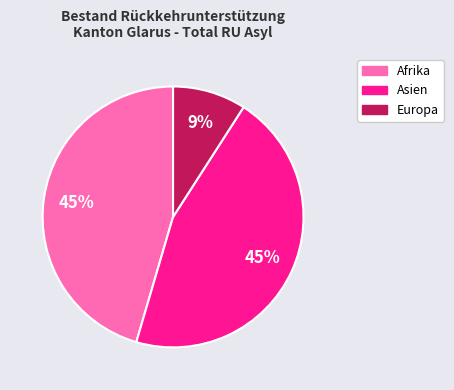

Is there any slice that represents more than half of the pie?

No